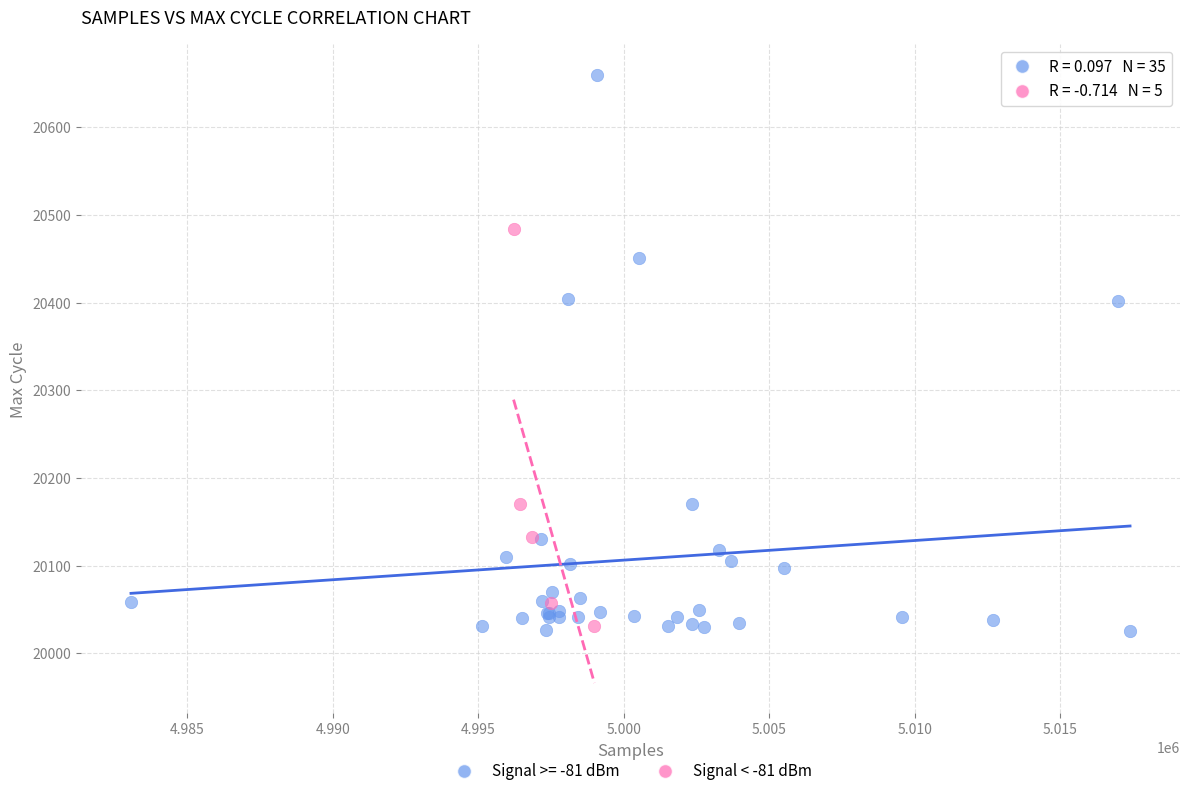

Which series has the largest Y range (max minus min)?

Signal >= -81 dBm